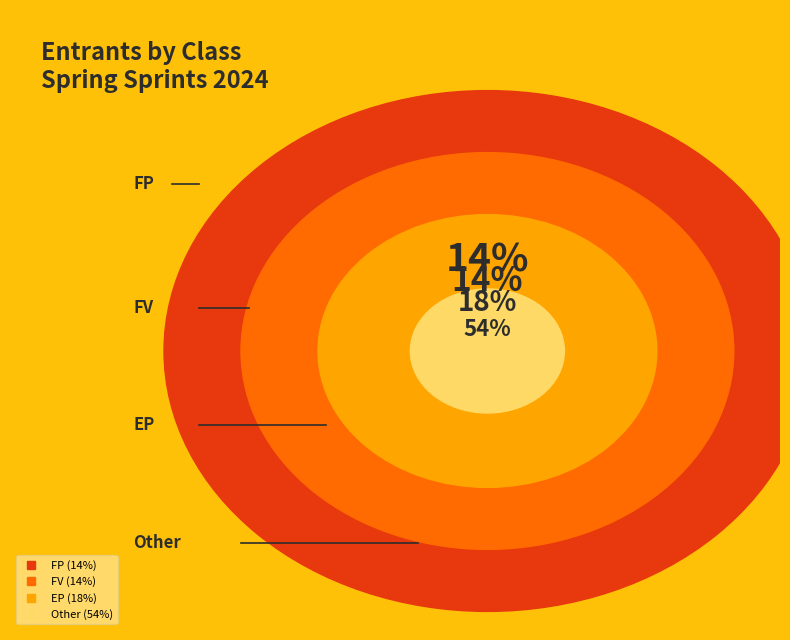

What percentage is the EP slice, to the nearest percent?

18%